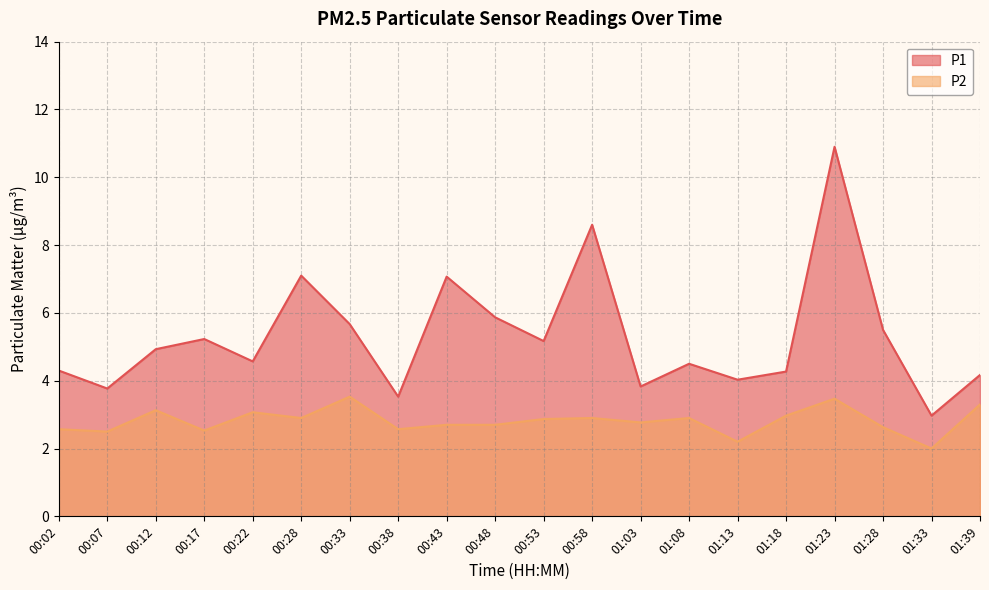

True or false: P1 has more than 1 points higher than both neighbors.

True